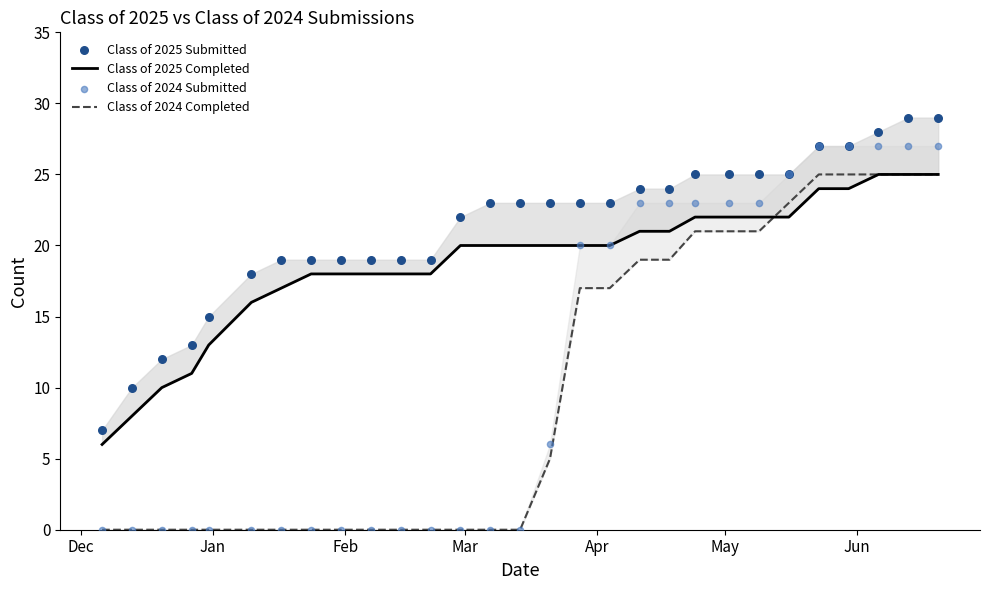

What are all the series names shown in the legend?

Class of 2025 Completed, Class of 2024 Completed, Class of 2025 Submitted, Class of 2024 Submitted